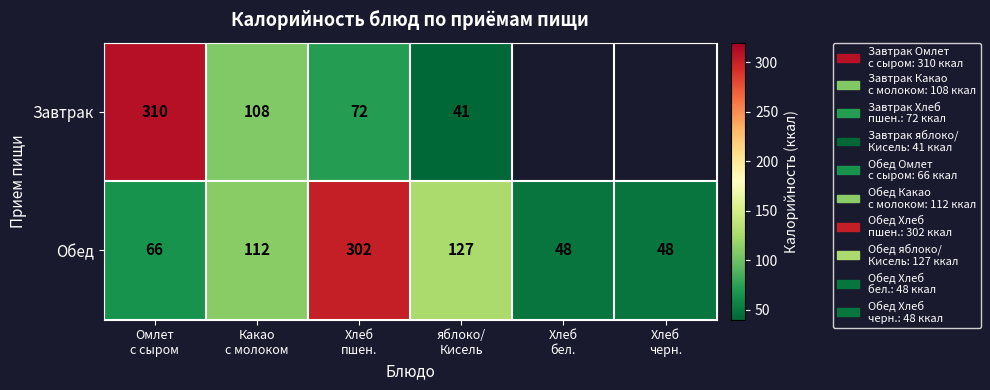

At how many categories does at least one series exceed 97?

4